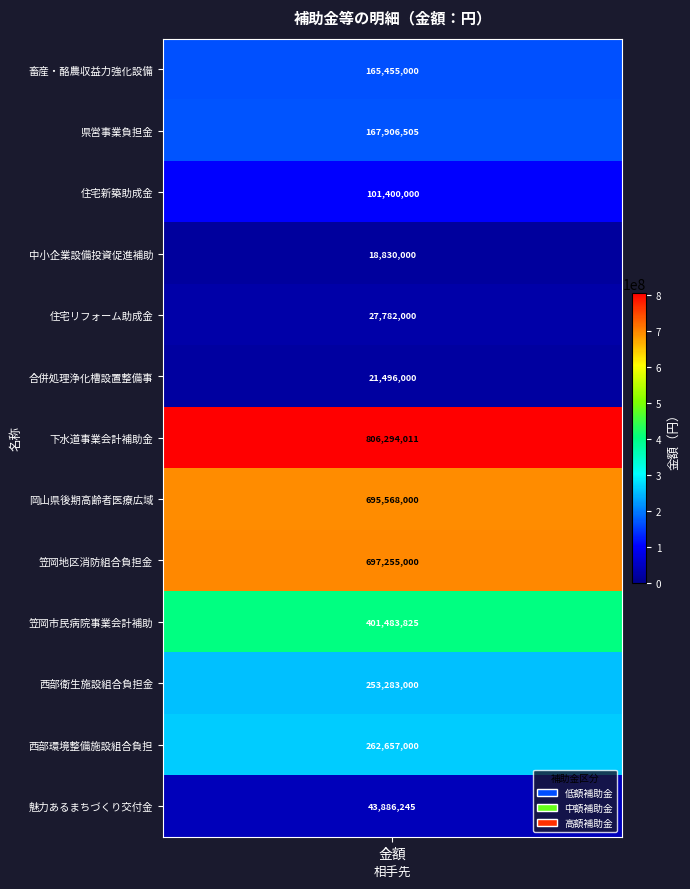

At which label does the data first exceed 167906505?

6